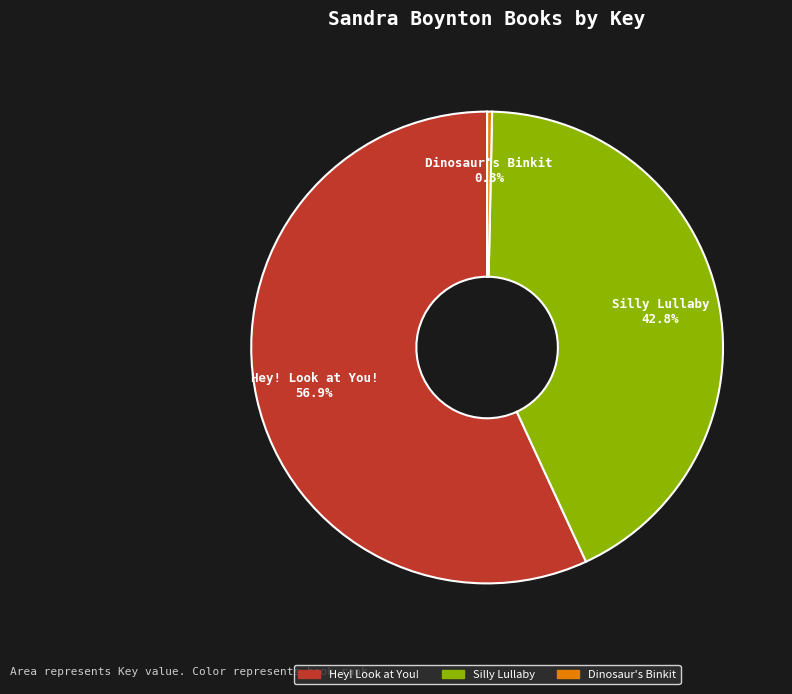

To the nearest percent, what is the difference between the Silly Lullaby and Dinosaur's Binkit slice percentages?

42%